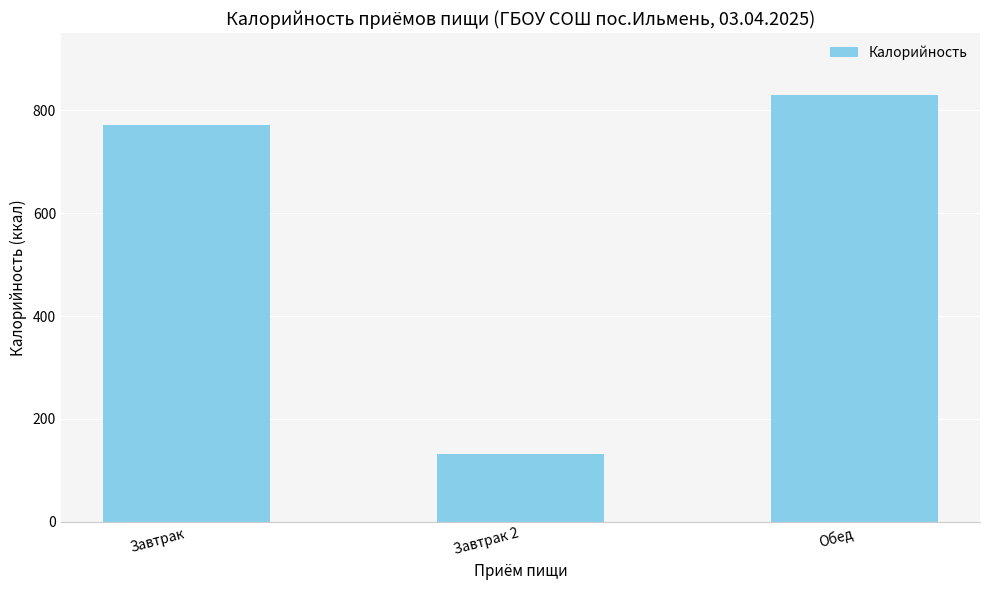

Reading right to left, extract all data points from this chart.

830.4	132.0	772.2